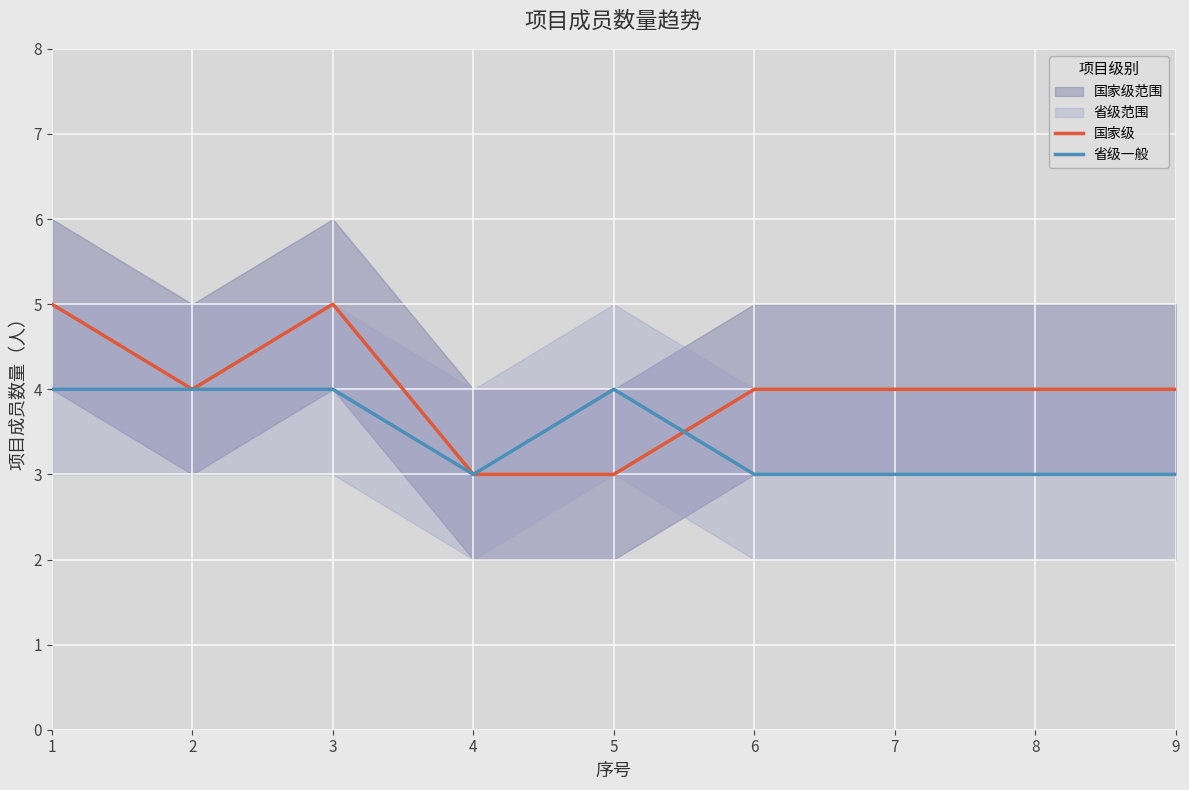

Is it true that 省级一般 equals 2 at 3?

False